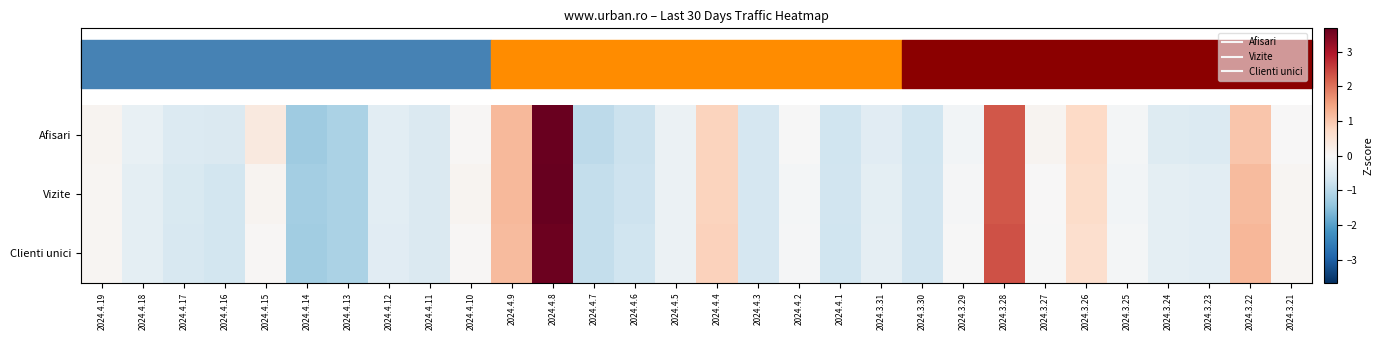

Which label corresponds to the largest value in the chart?

2024.4.8